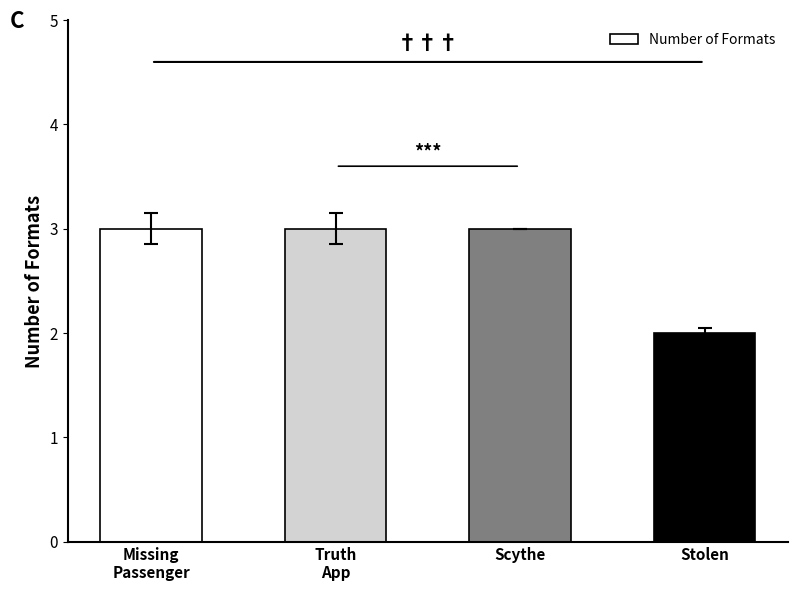

What is the maximum value shown in the chart?

3